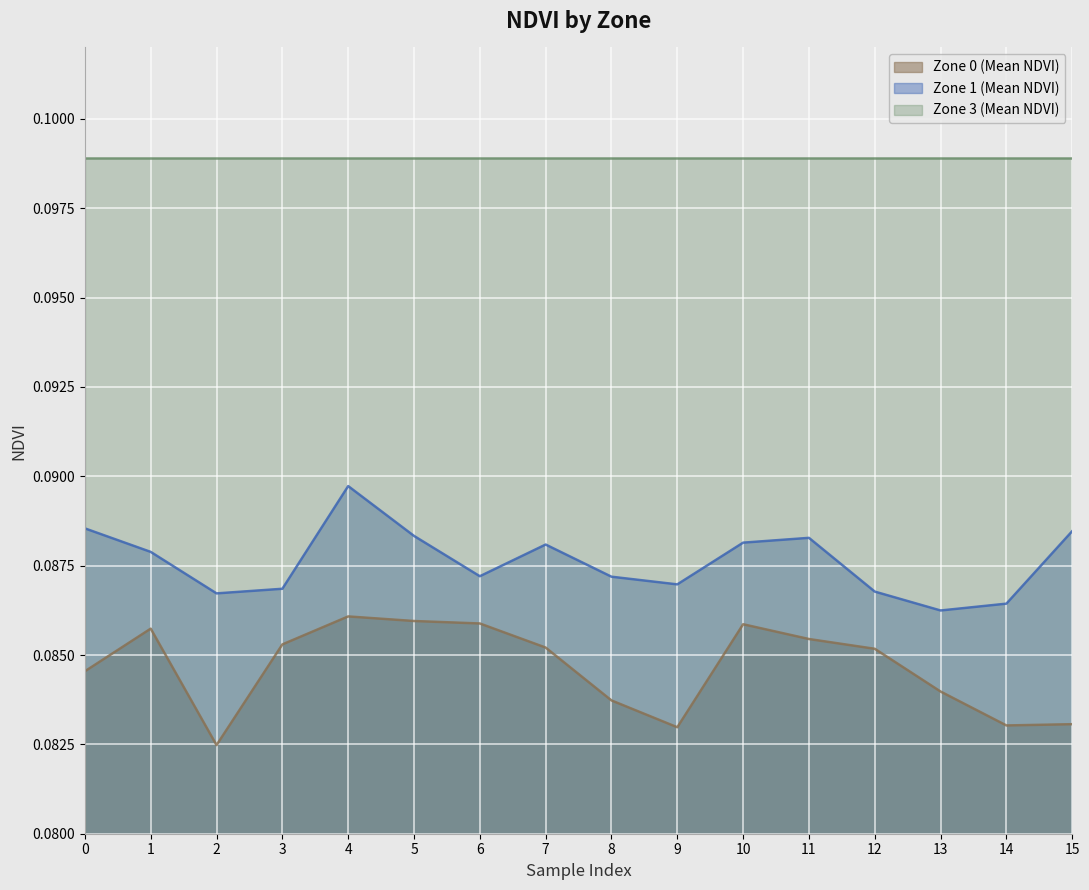

What value does the Zone 1 (Mean NDVI) series have at 10?

0.1